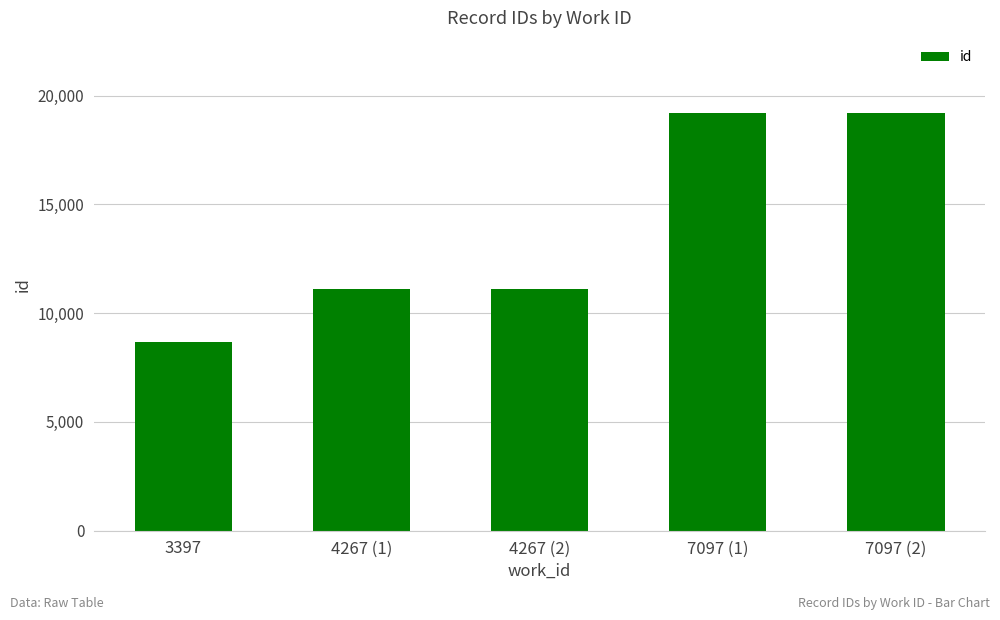

What is the difference between the maximum and minimum values?

10516